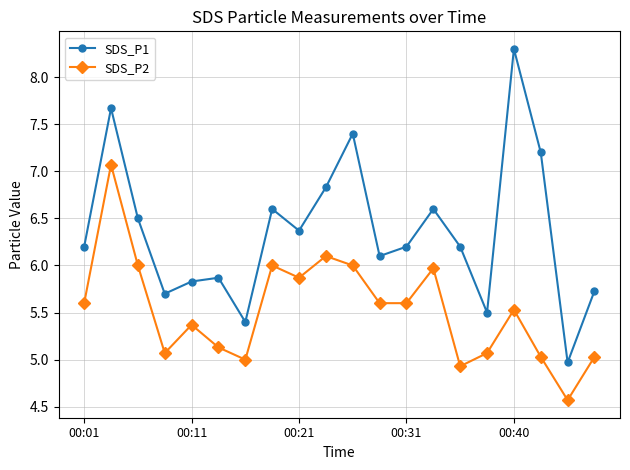

Which series has the largest total across all categories?

SDS_P1